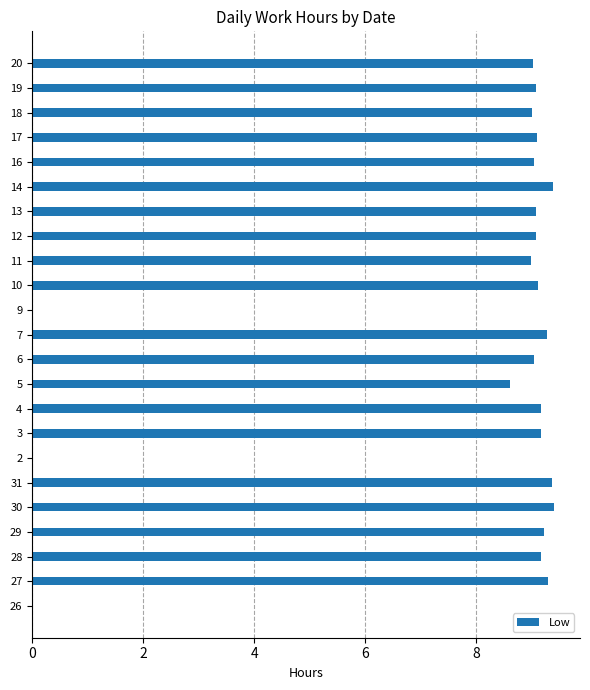

What is the sum of all values?

182.6